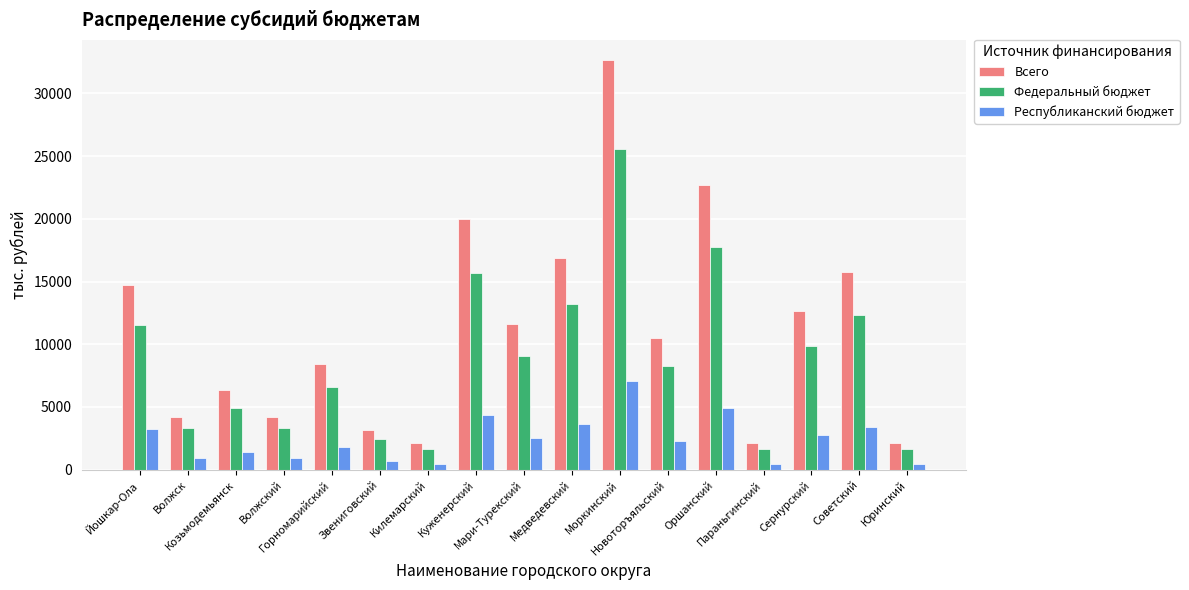

What is the greatest value displayed?

32638.5